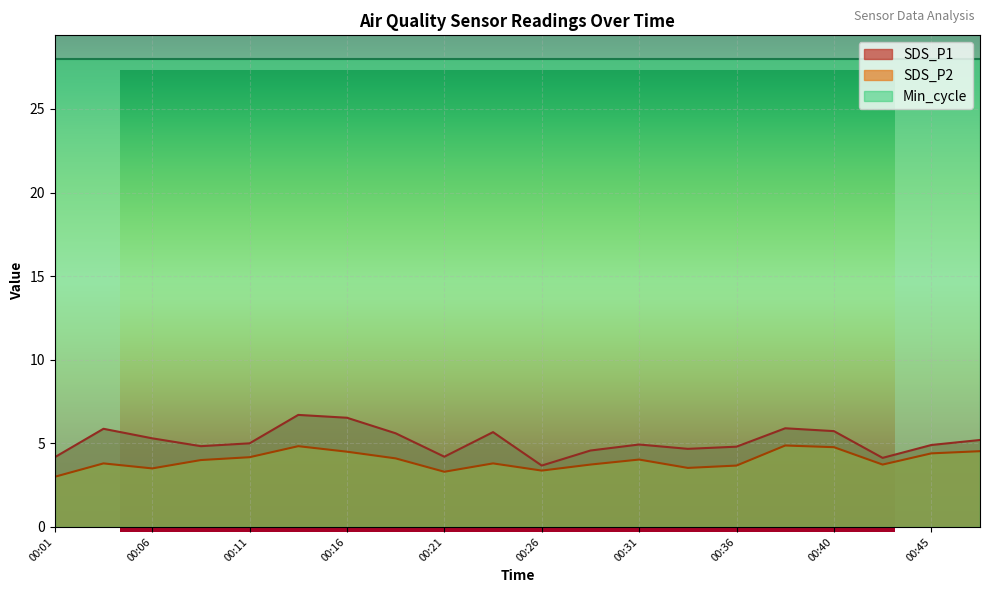

The SDS_P1 series shows 6.5 at 00:16. True or false?

True